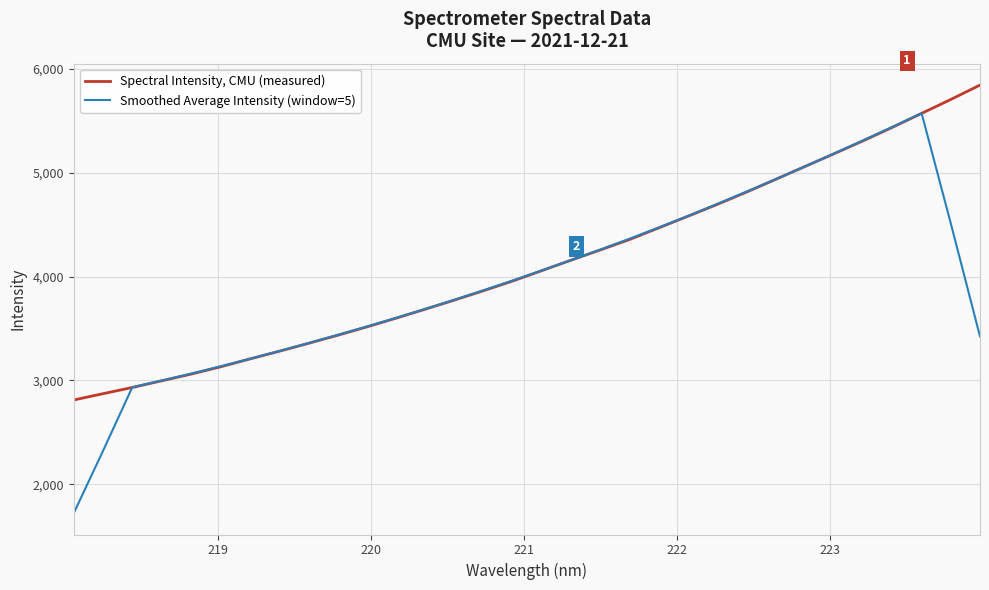

Rank the series by their average value, from highest to lowest.

Spectral Intensity, CMU (measured), Smoothed Average Intensity (window=5)